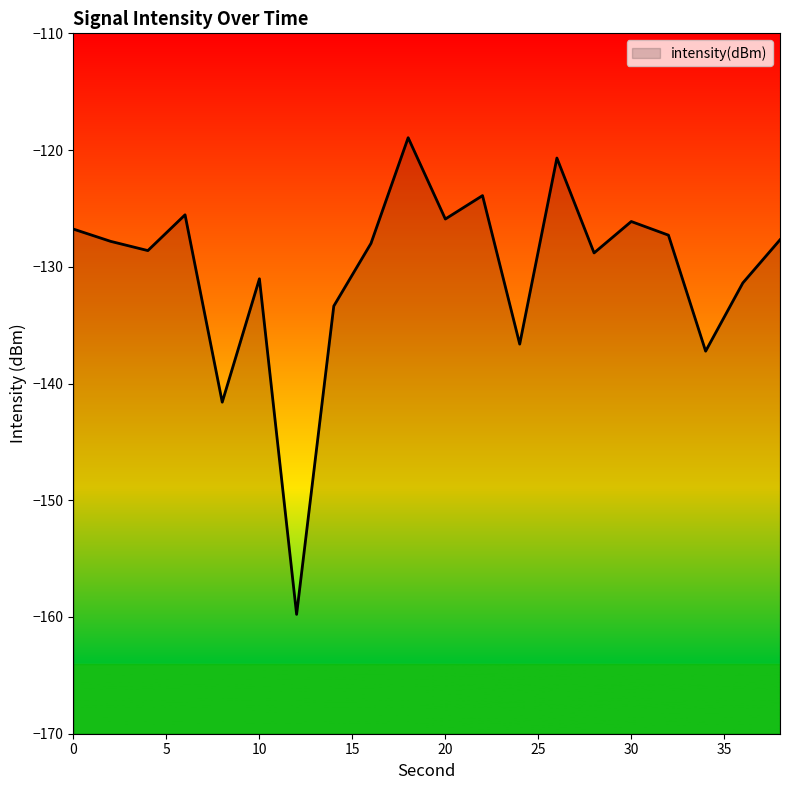

Is this an area chart (filled region under the line)?

No